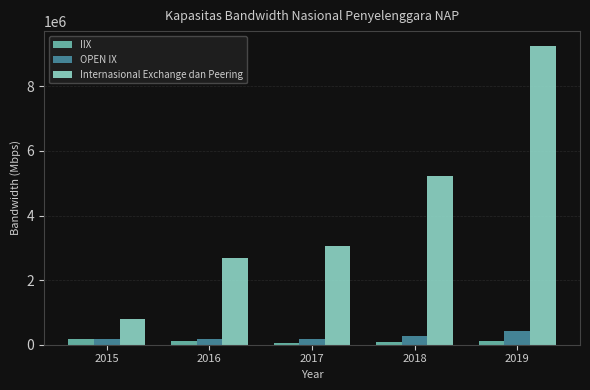

What is the maximum value for Internasional Exchange dan Peering?

9245774